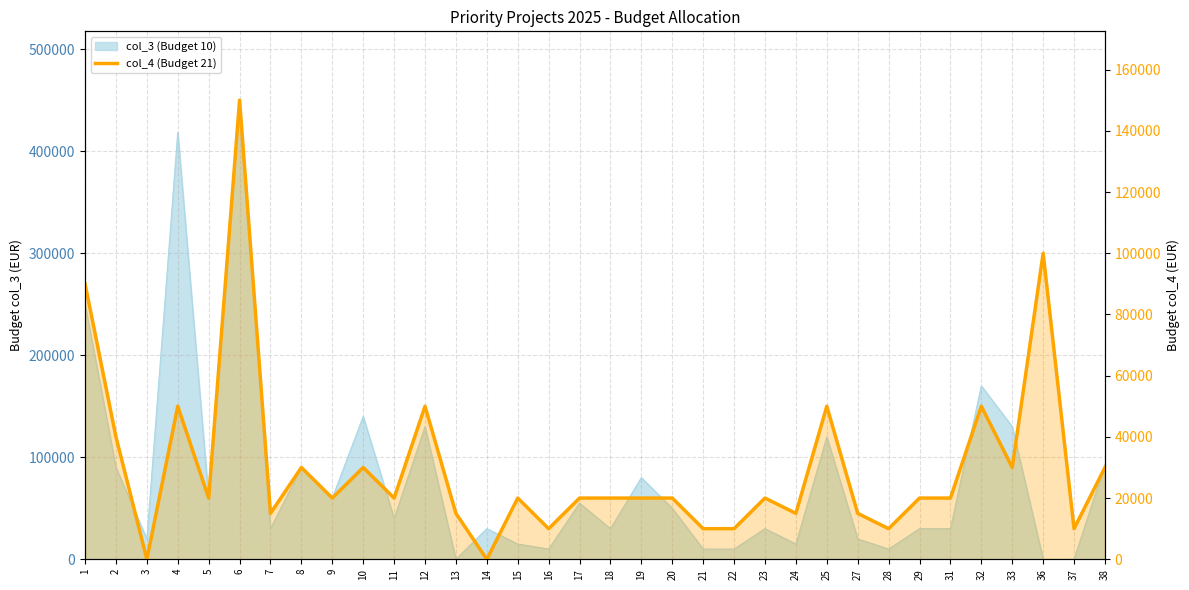

True or false: the data shows 40000 at 2.

True